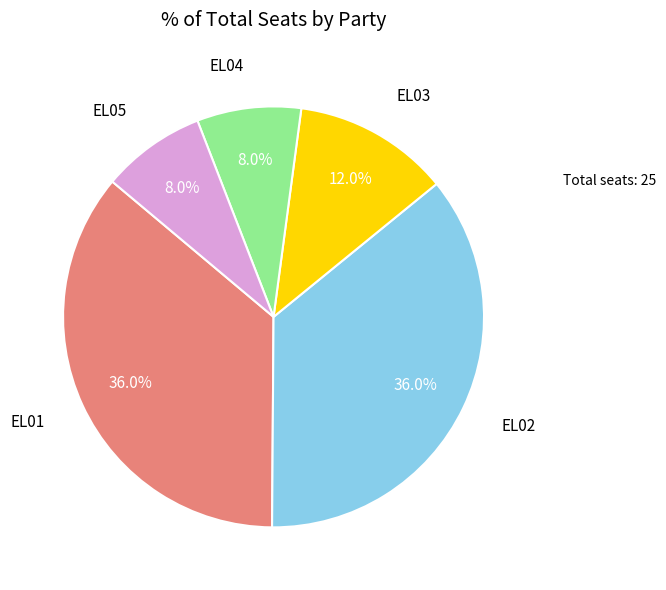

True or false: EL01 accounts for 36% of the total.

True